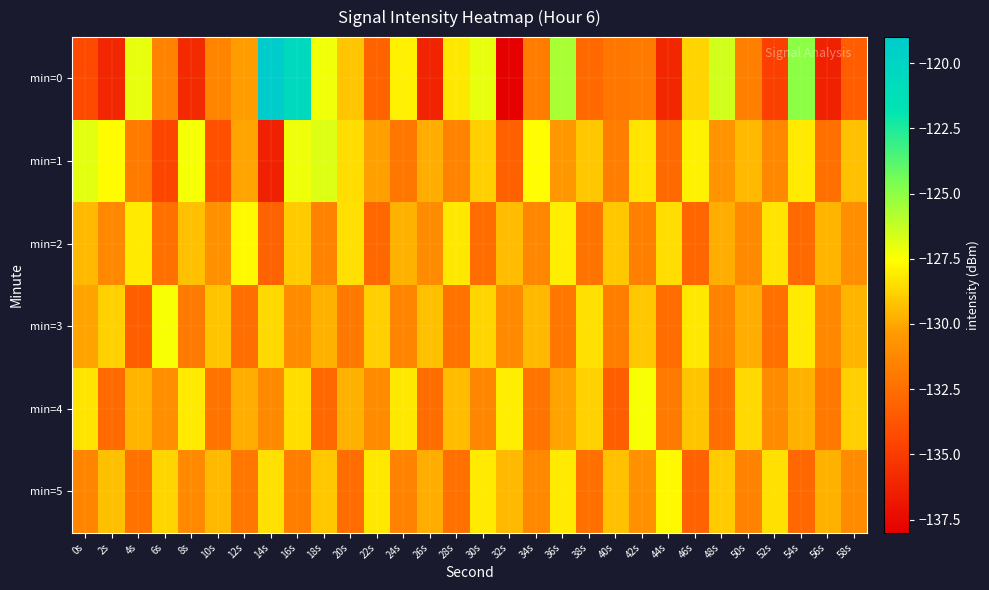

List the series in order of their peak value, lowest first.

min=2, min=5, min=3, min=4, min=1, min=0